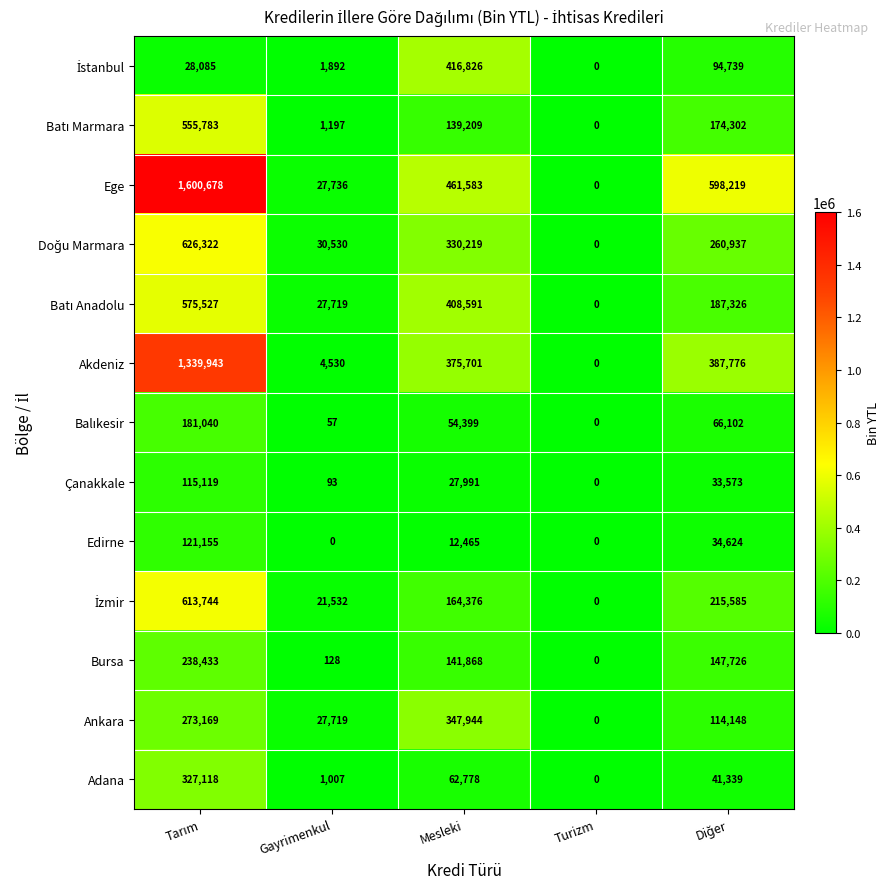

What is the maximum value shown in the chart?

1600678